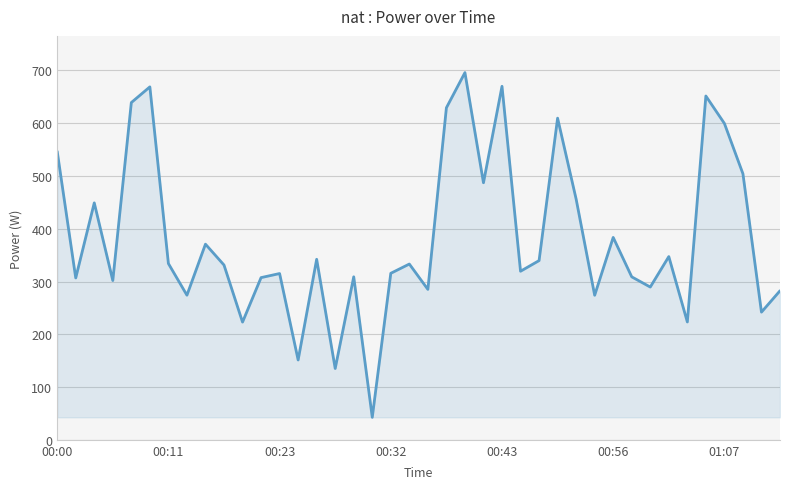

What is the difference between the maximum and minimum values?

653.3